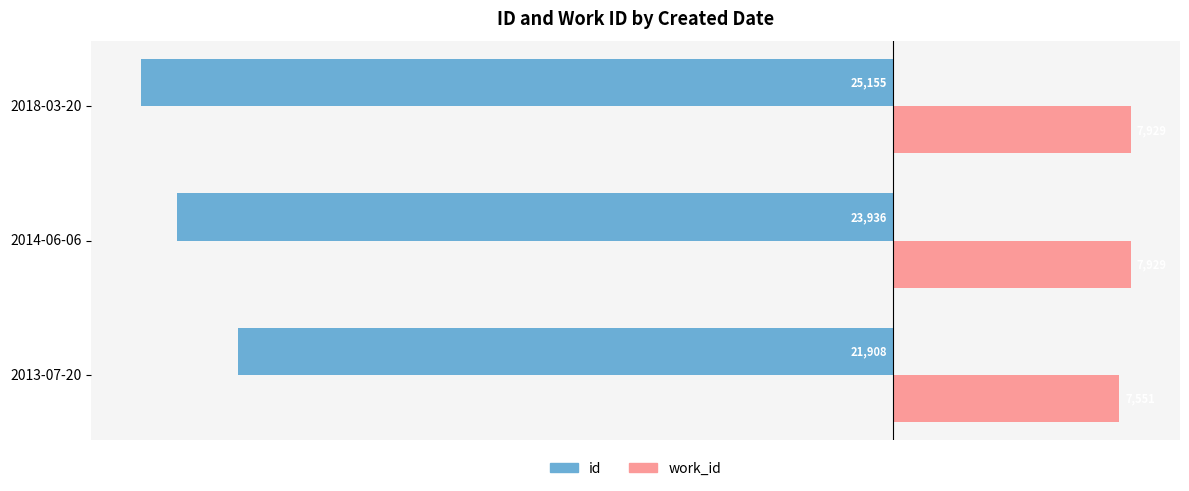

Count the work_id values in the range 7551 to 7929.

3